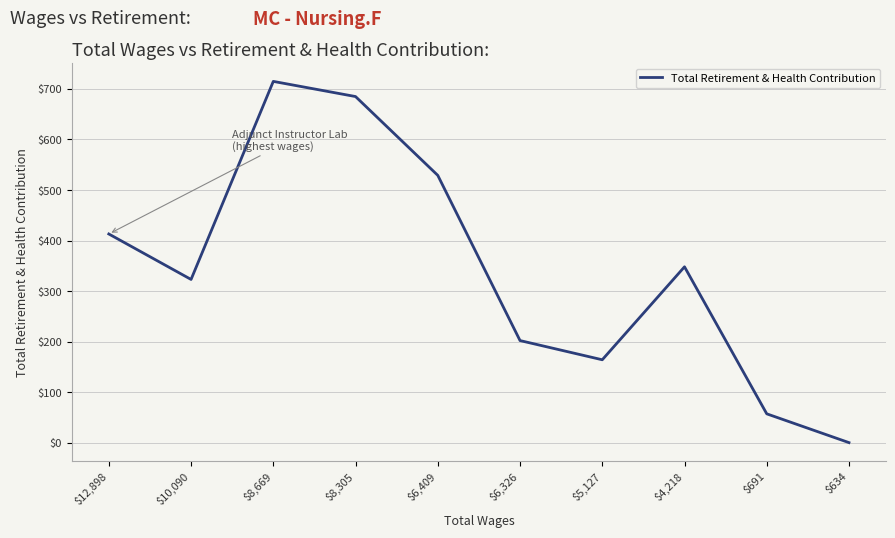

Reading right to left, list all the values displayed in this chart.

$634=0	$691=57	$4,218=348	$5,127=164	$6,326=202	$6,409=529	$8,305=685	$8,669=715	$10,090=323	$12,898=413